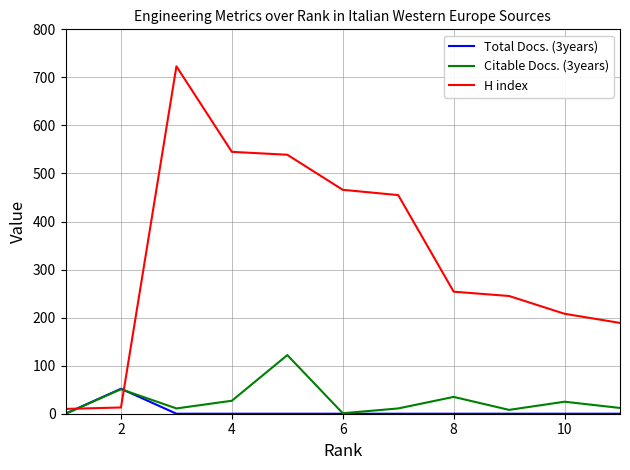

Which series has the widest spread of values?

H index